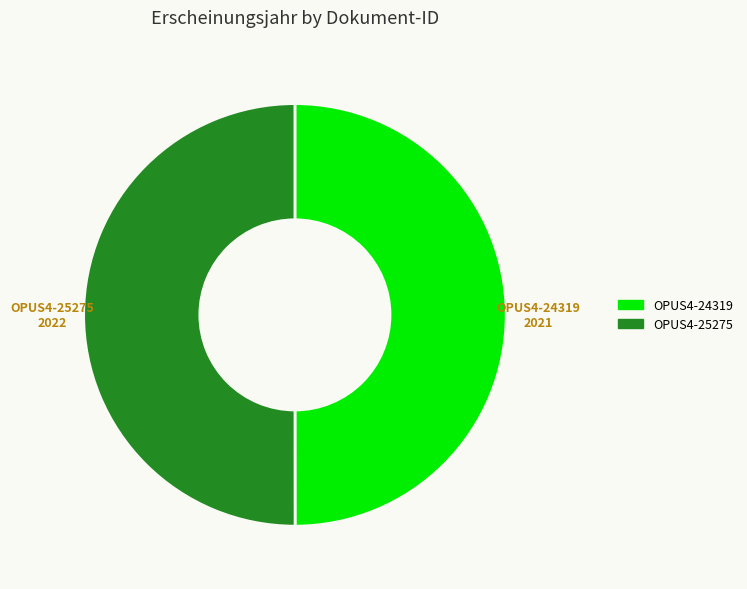

The OPUS4-25275 slice represents 50% of the pie. True or false?

True